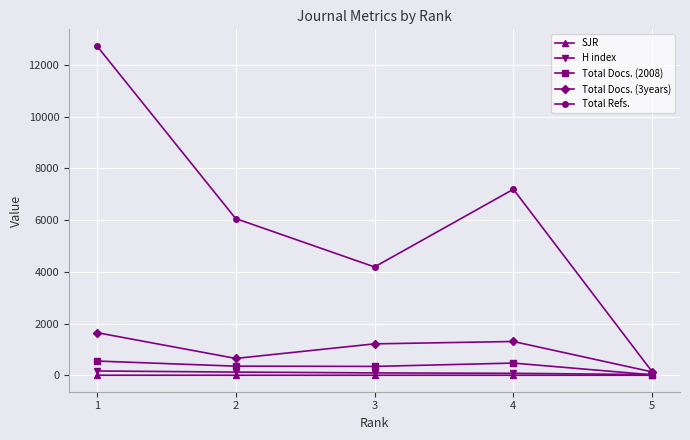

Is the value of Total Refs. at 1 greater than the value of H index at 4?

Yes